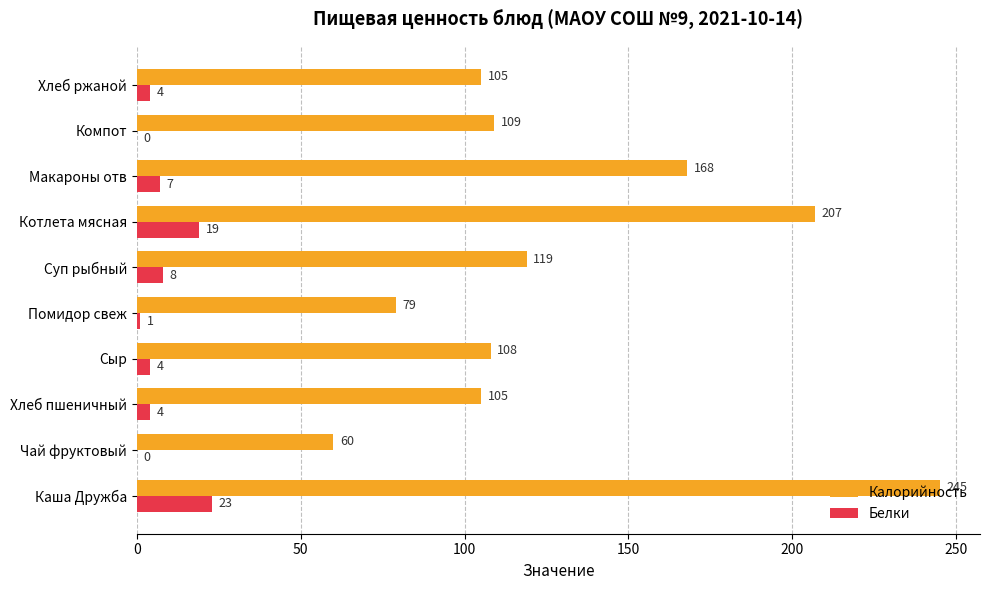

What is the sum of the Белки values at Сыр and Макароны отв?

11